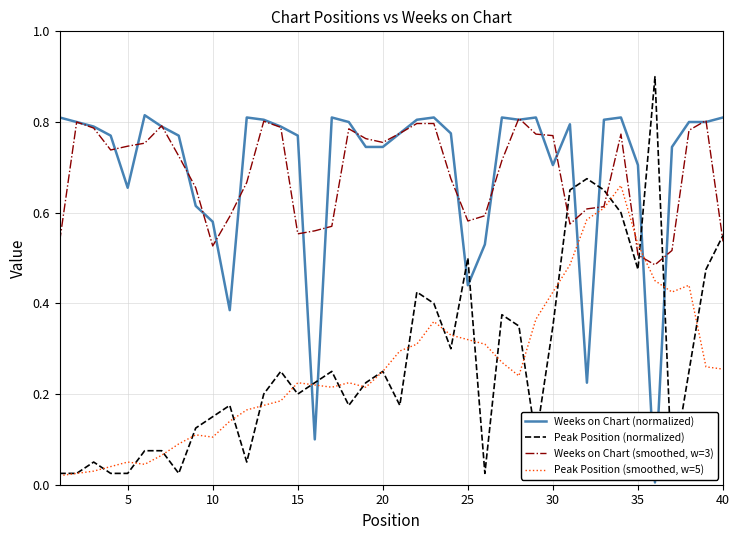

Where do Peak Position (smoothed, w=5) and Weeks on Chart (smoothed, w=3) first cross each other?

33 and 34